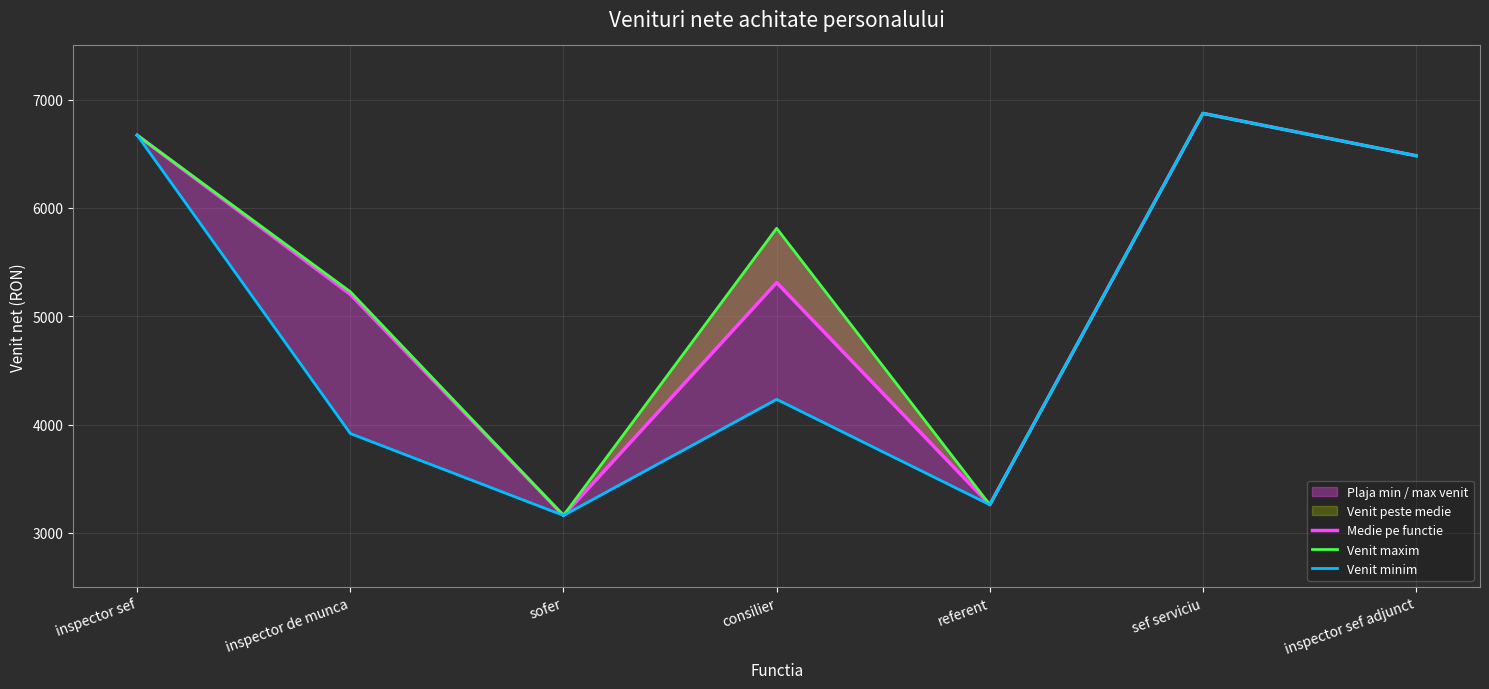

True or false: Venit maxim has more than 2 interior local peaks.

False